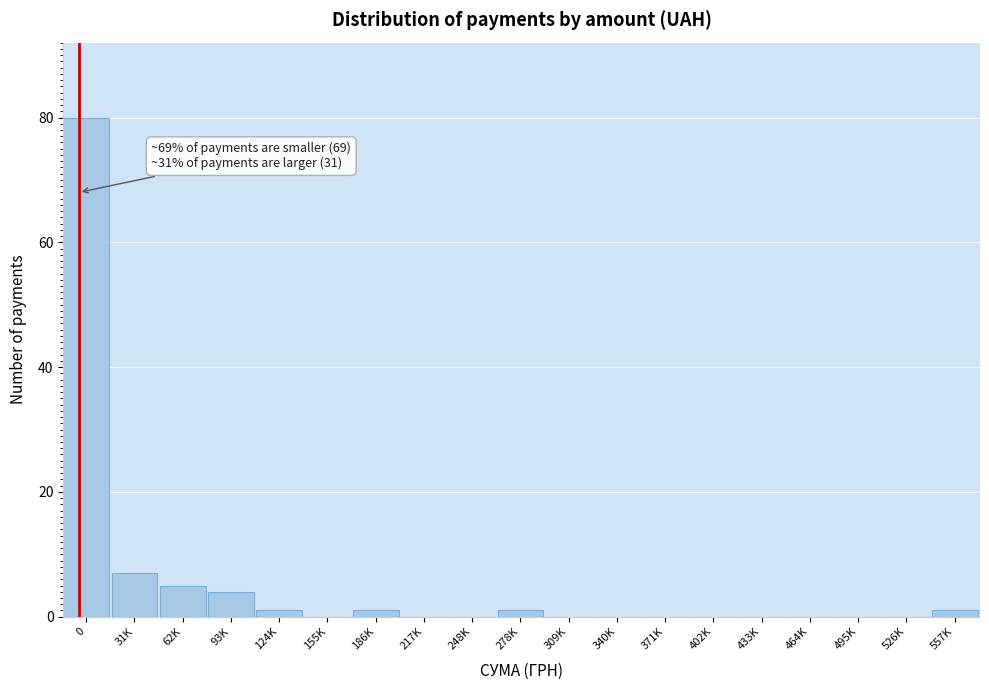

Reading left to right, extract all data points from this chart.

0=80	31K=7	62K=5	93K=4	124K=1	155K=0	186K=1	217K=0	248K=0	278K=1	309K=0	340K=0	371K=0	402K=0	433K=0	464K=0	495K=0	526K=0	557K=1